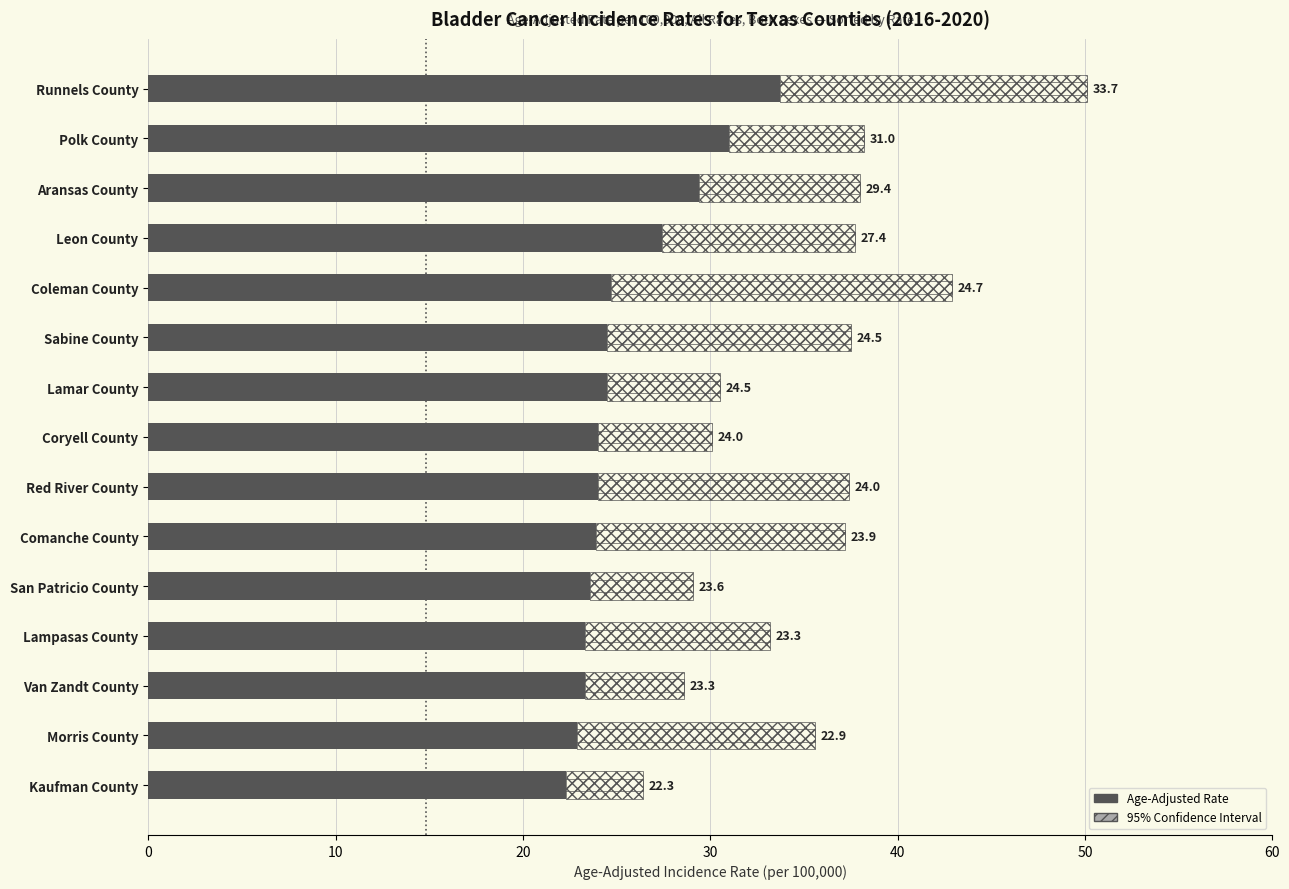

How many data points in Age-Adjusted Rate are less than 24?

6